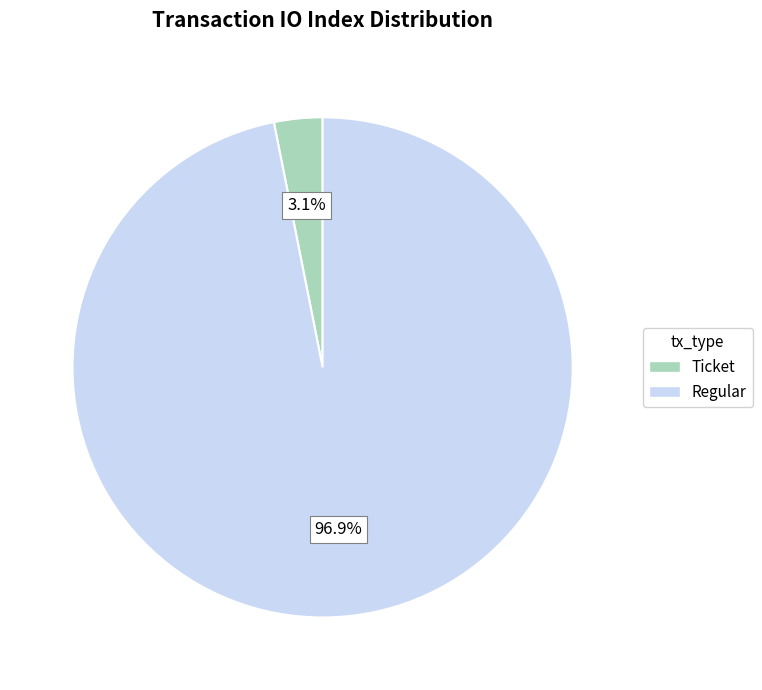

Which slice is the largest?

Regular